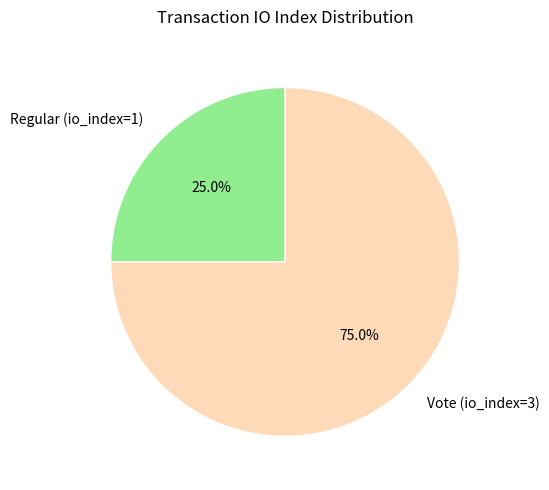

Count the number of slices in the pie.

2